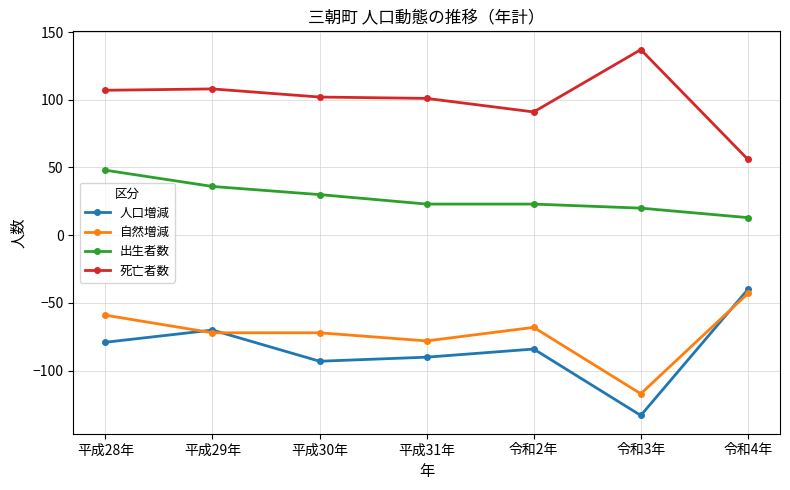

What is the difference between the second highest and minimum values in the 自然増減 series?

58